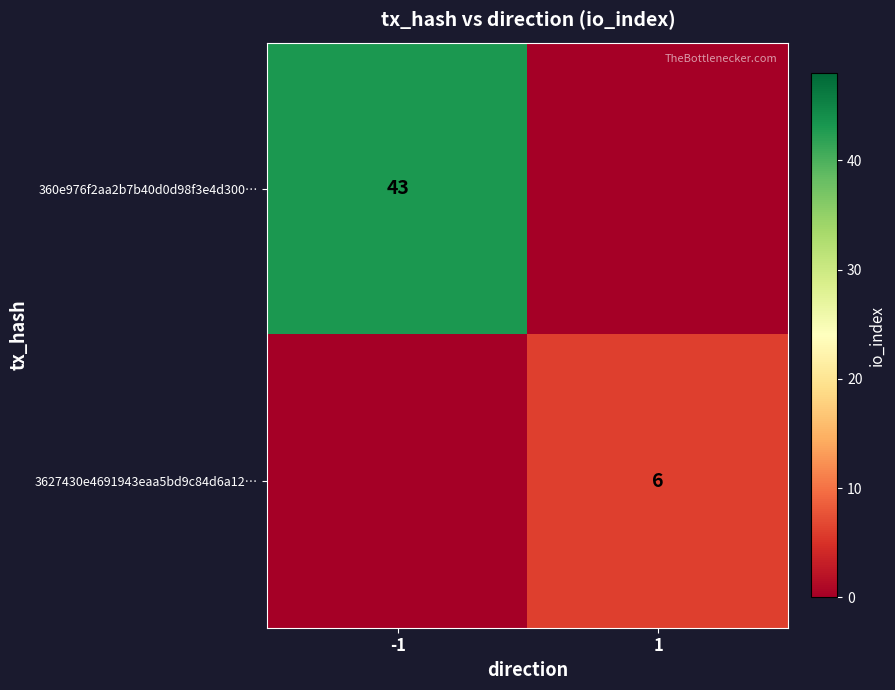

What is the spread (max minus min) of values at -1?

43